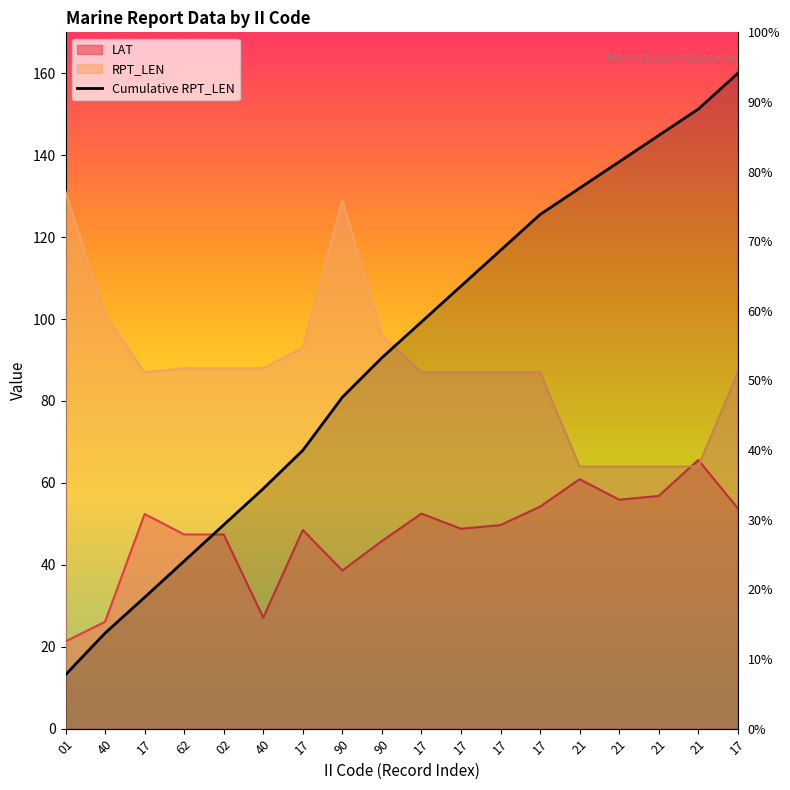

Rank the categories by LAT value from highest to lowest.

21, 21, 21, 21, 17, 17, 17, 17, 17, 17, 17, 62, 02, 90, 90, 40, 40, 01